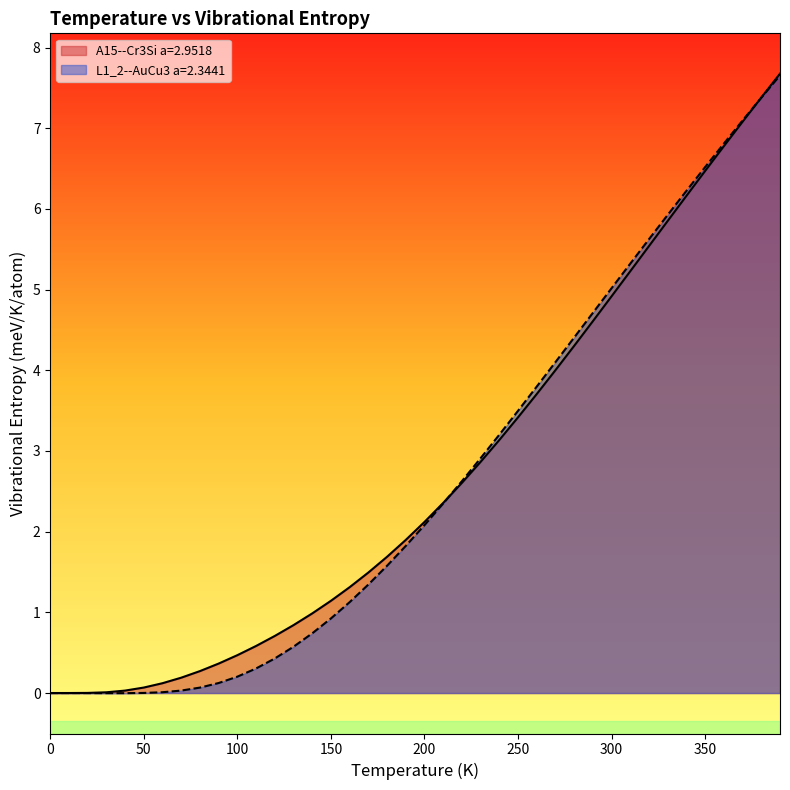

Reading left to right, transcribe all the data shown in this chart.

A15--Cr3Si a=2.9518: 0.0	0.0	0.0	0.0	0.0	0.1	0.1	0.2	0.3	0.4	0.5	0.6	0.7	0.8	1.0	1.1	1.3	1.5	1.7	1.9	2.1	2.4	2.6	2.9	3.1	3.4	3.7	4.0	4.3	4.6	4.9	5.2	5.5	5.9	6.2	6.5	6.8	7.1	7.4	7.7
L1_2--AuCu3 a=2.3441: 0.0	-0.0	-0.0	-0.0	-0.0	0.0	0.0	0.0	0.1	0.1	0.2	0.3	0.4	0.6	0.7	0.9	1.1	1.3	1.6	1.8	2.1	2.3	2.6	2.9	3.2	3.5	3.8	4.1	4.4	4.7	5.0	5.3	5.6	5.9	6.2	6.5	6.8	7.1	7.4	7.7